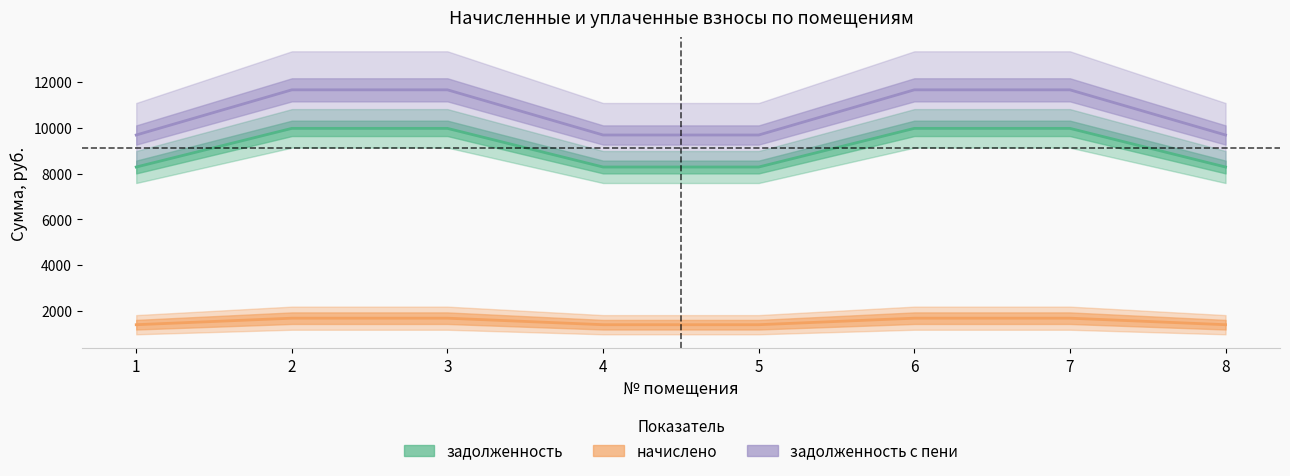

Which category has the highest value across all series?

2